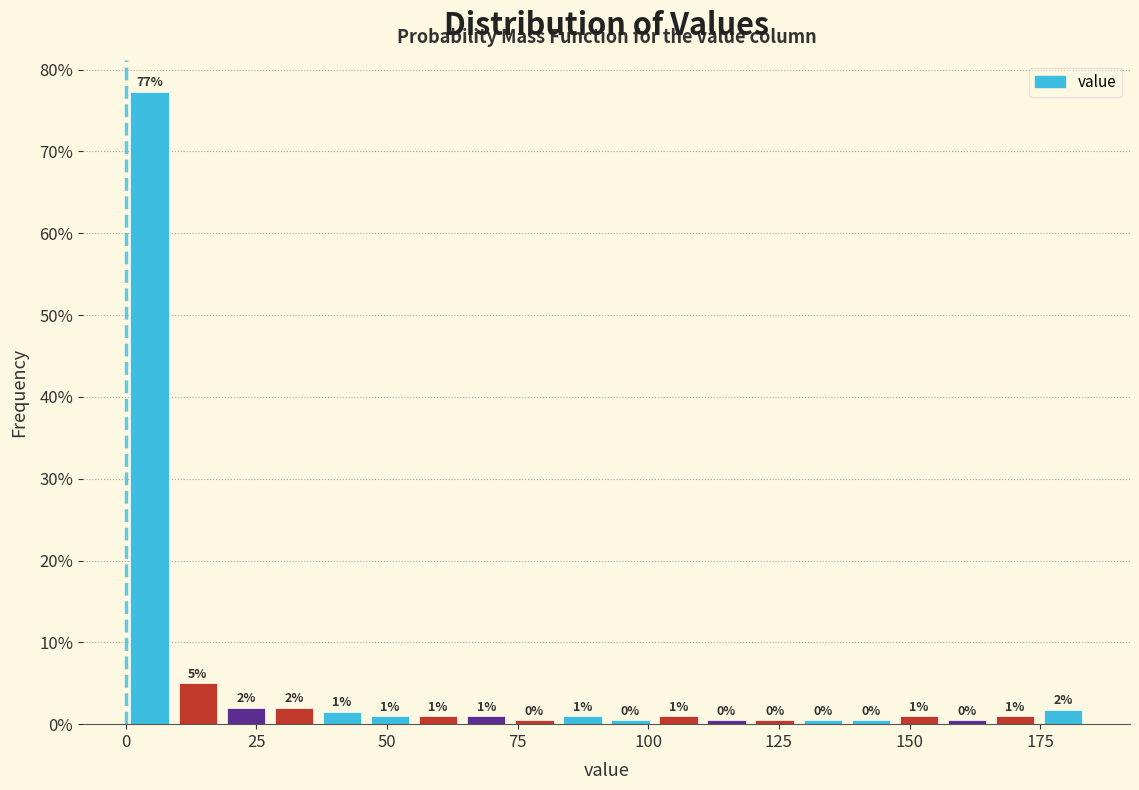

Read against the x-axis, roughly where is the centre of the tallest bar?

5